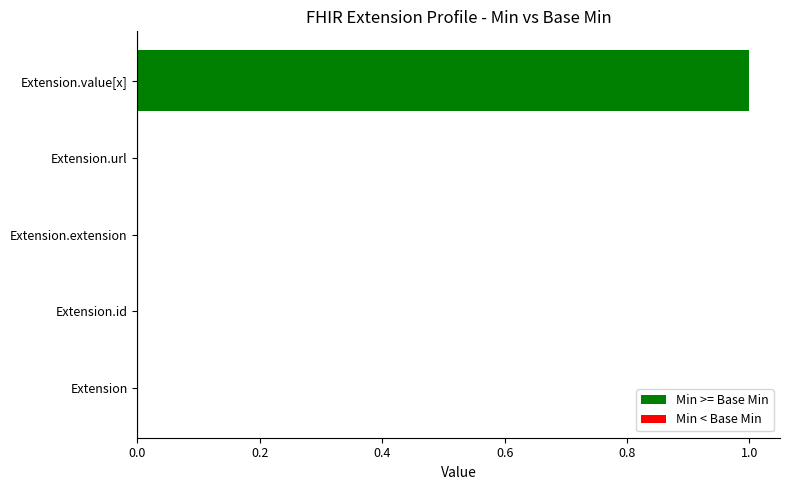

Which label corresponds to the largest value in the chart?

Extension.value[x]